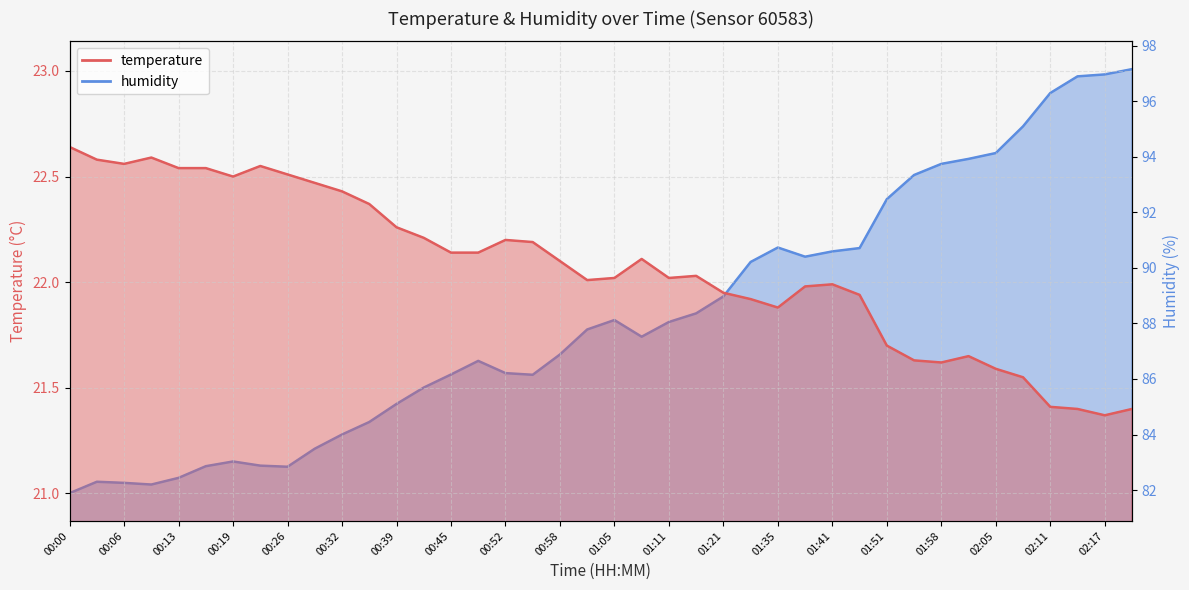

At how many categories does at least one series exceed 66?

40